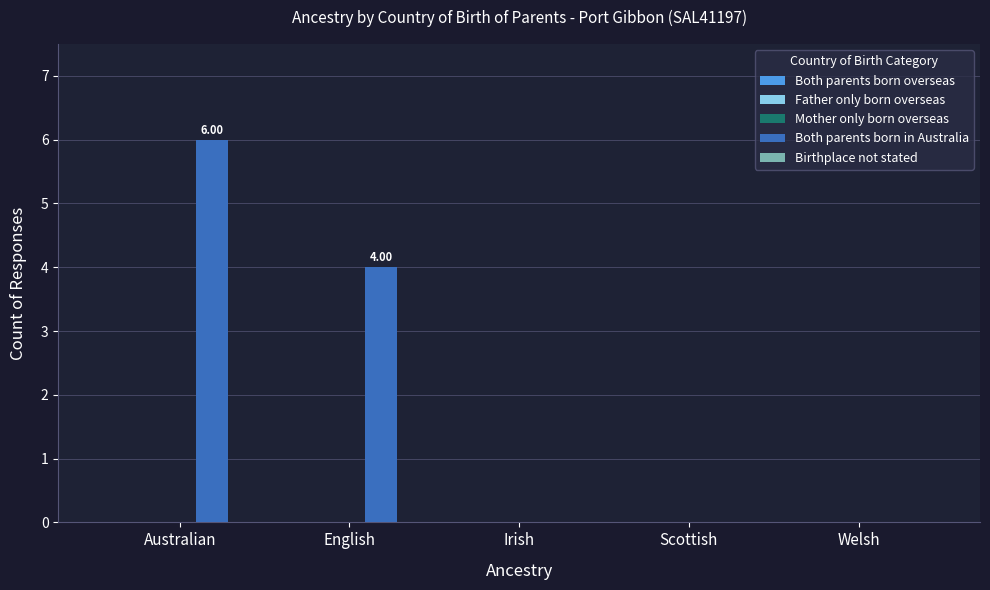

At which label is the value closest to 3?

English